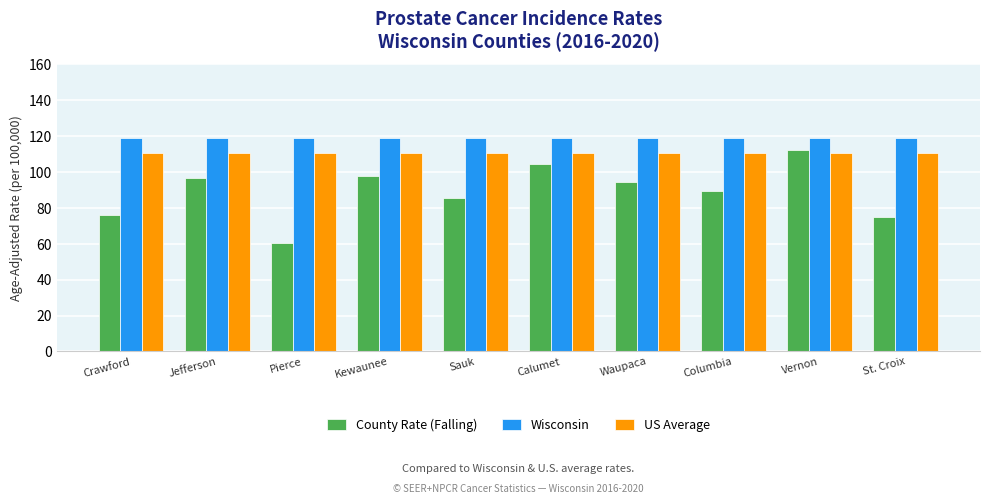

What is the label of the 9th bar from the left?

Vernon